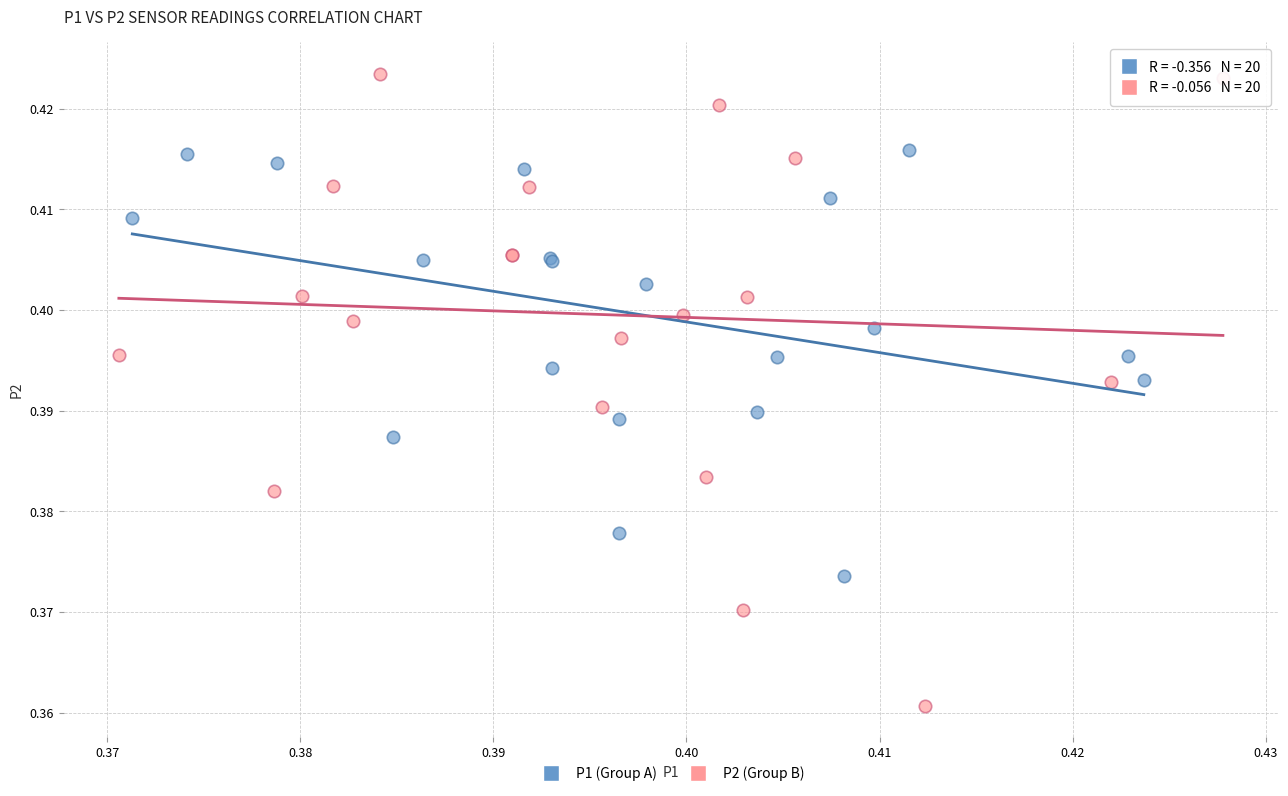

Which series reaches the maximum Y coordinate?

P2 (Group B)